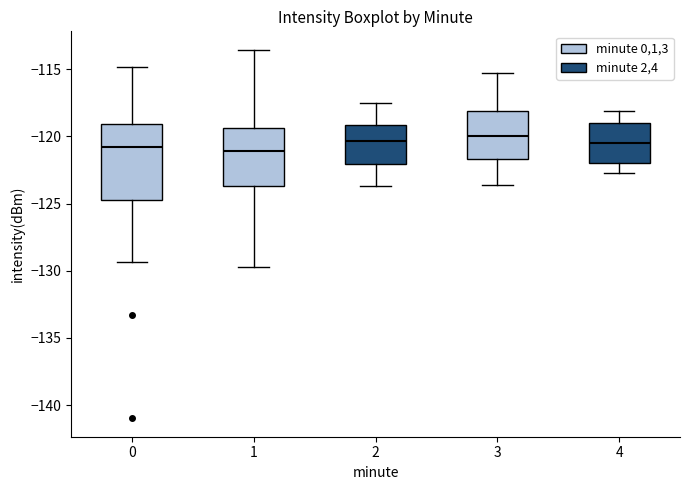

Where does the lower whisker of the box at x = 1 end on the y-axis? The values are not printed on the chart, so give them approximately, as read against the axis.

-130.0